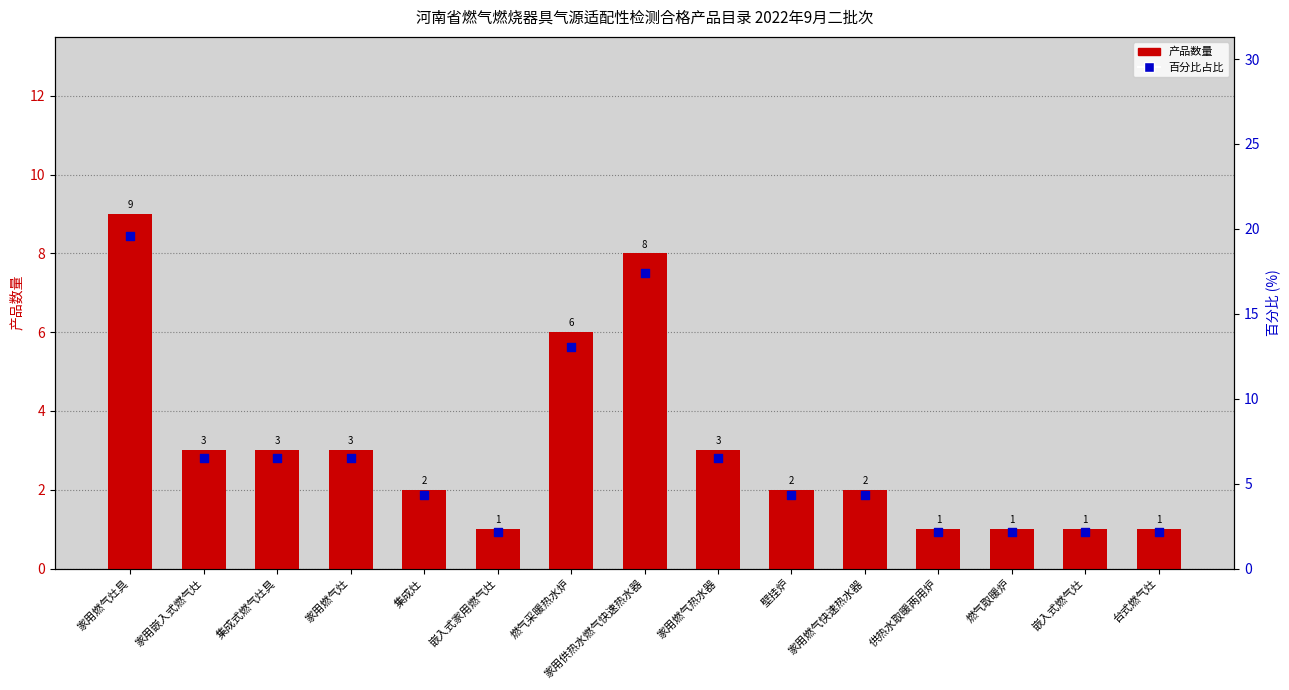

Which series reaches the minimum Y coordinate?

产品数量